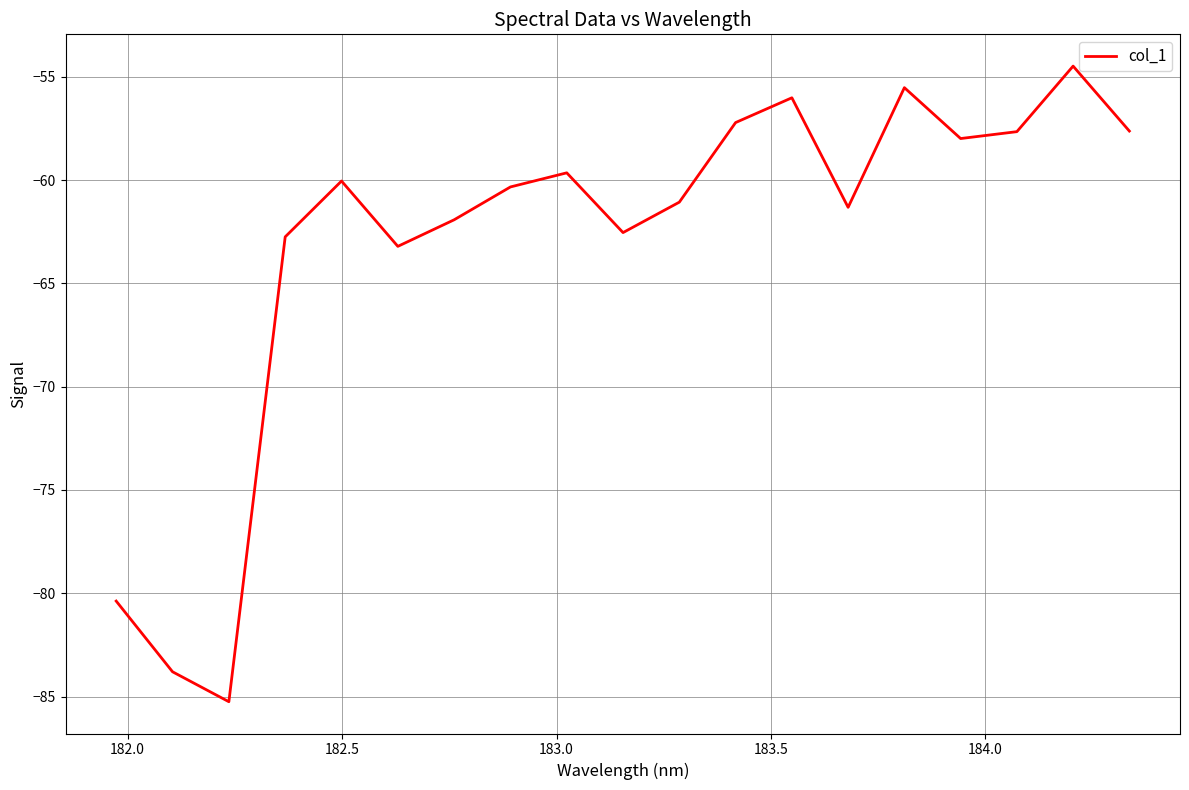

What is the minimum value shown in the chart?

-85.3